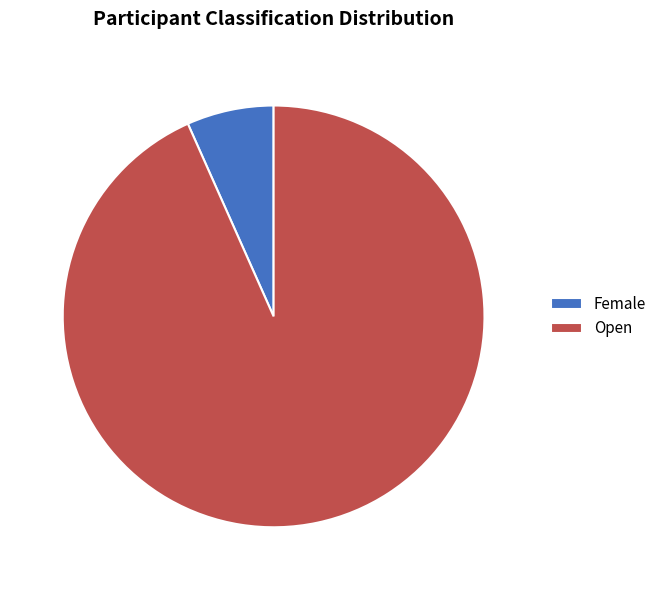

How many segments does this pie chart have?

2